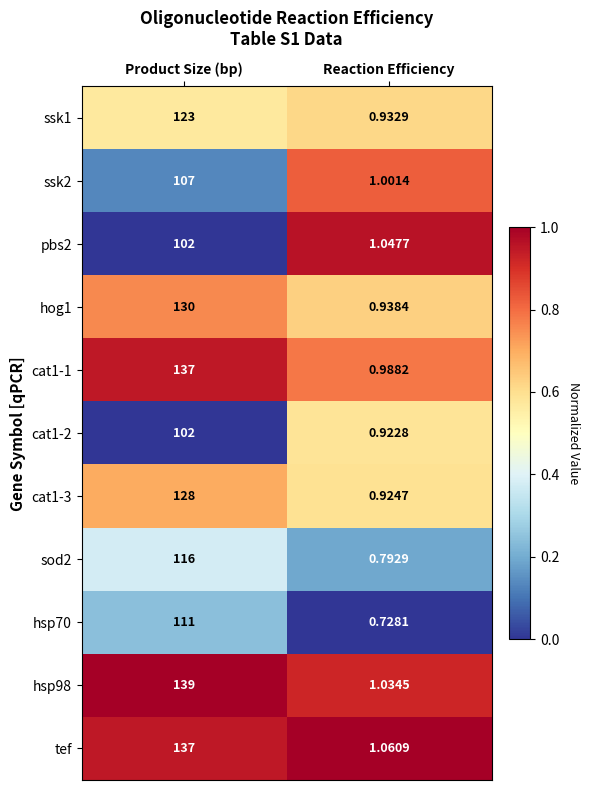

At which label is pbs2 closest to 51?

Reaction Efficiency